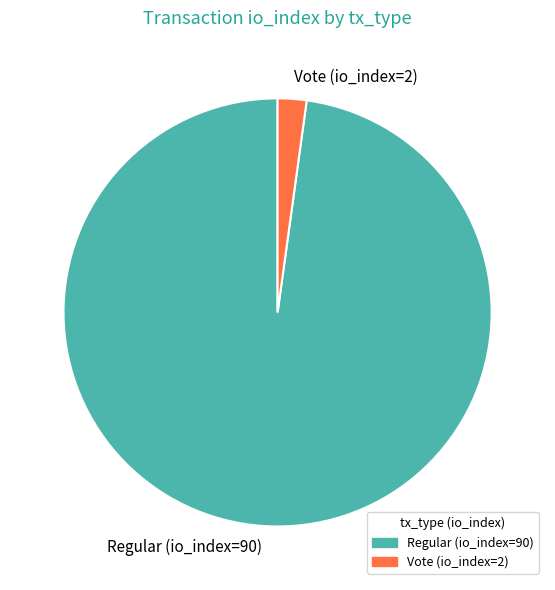

The Regular (io_index=90) slice represents 98% of the pie. True or false?

True